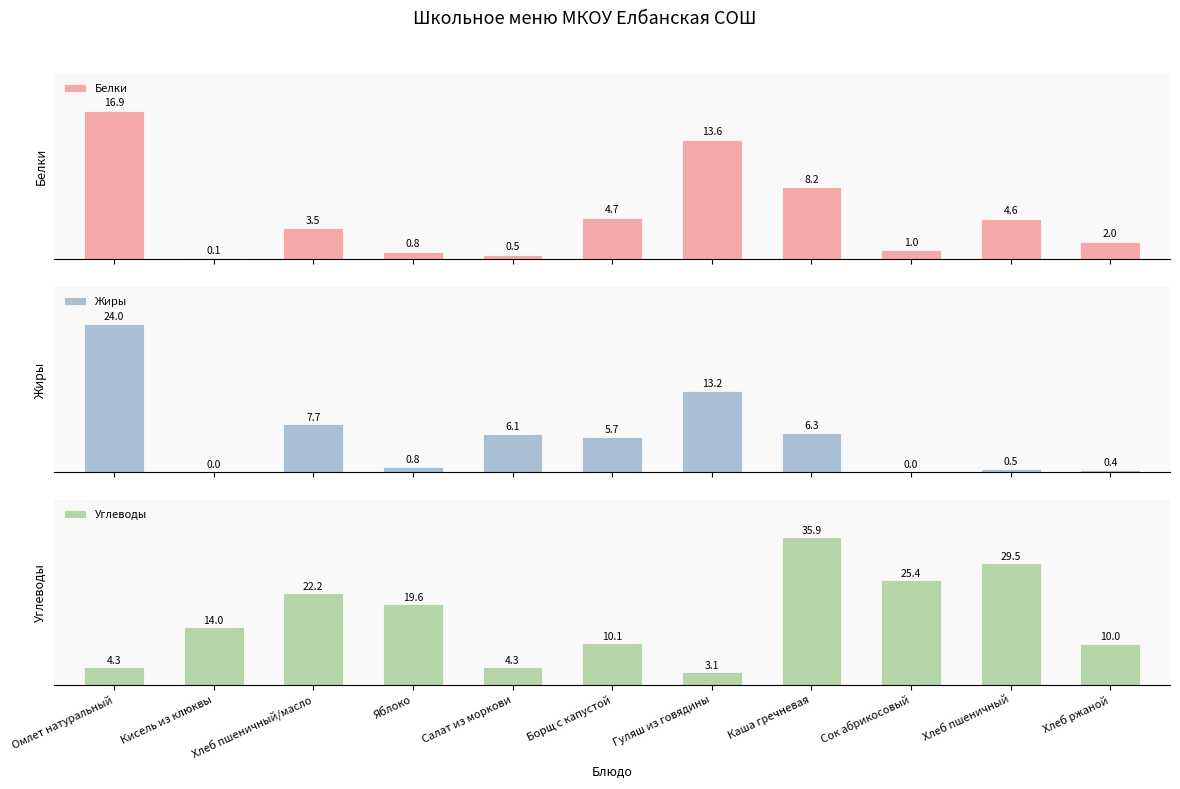

Rank the series by their maximum value, from lowest to highest.

Белки, Жиры, Углеводы